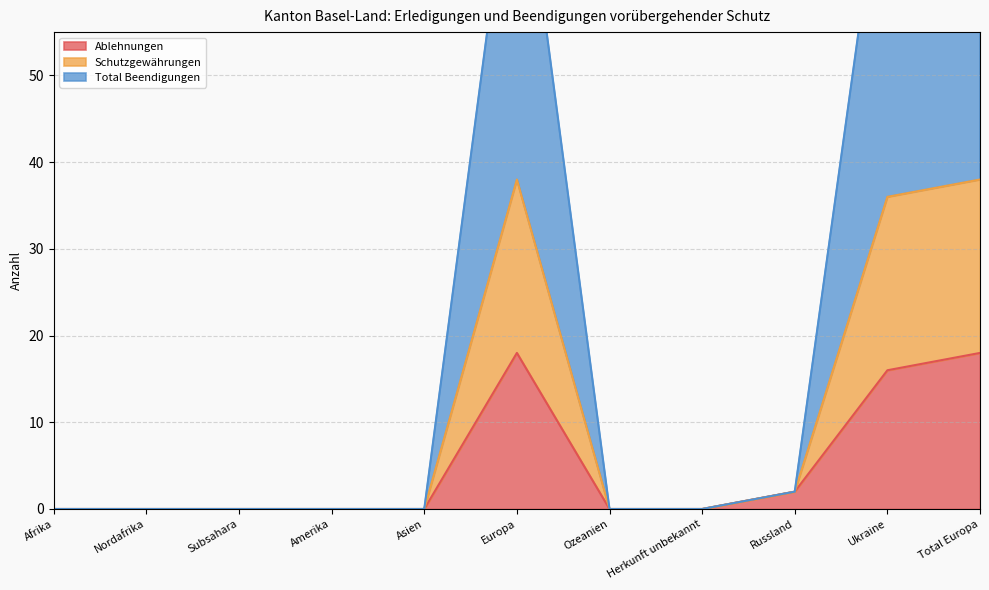

True or false: Total Beendigungen and Ablehnungen intersect in this chart.

False